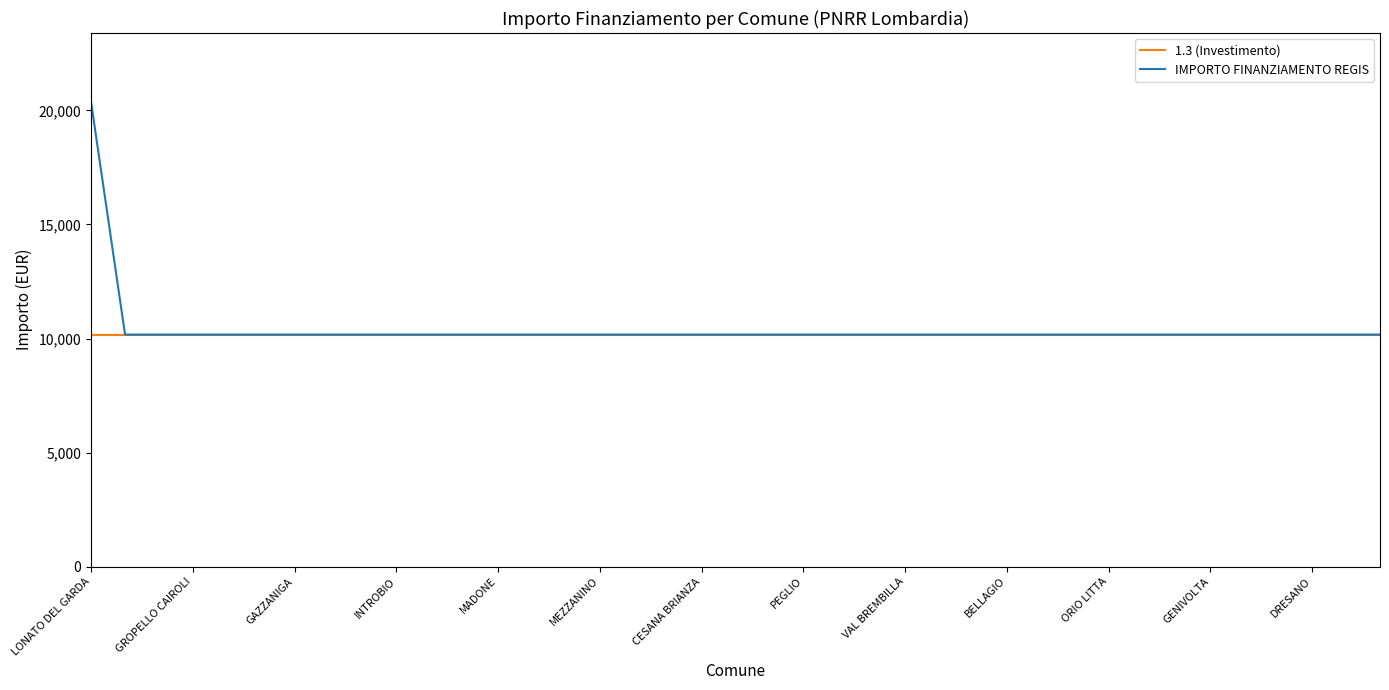

Which series has the largest range (max minus min)?

IMPORTO FINANZIAMENTO REGIS